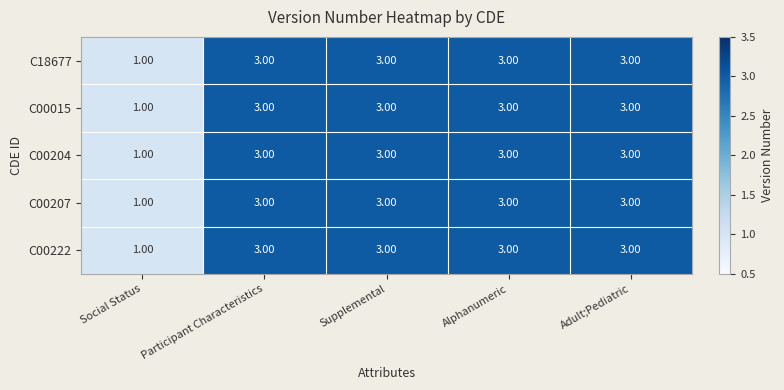

Which category has the lowest value in the C00207 series?

Social Status